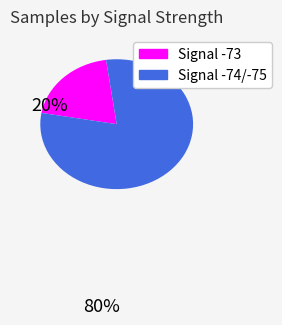

Is there a majority slice in this chart?

Yes